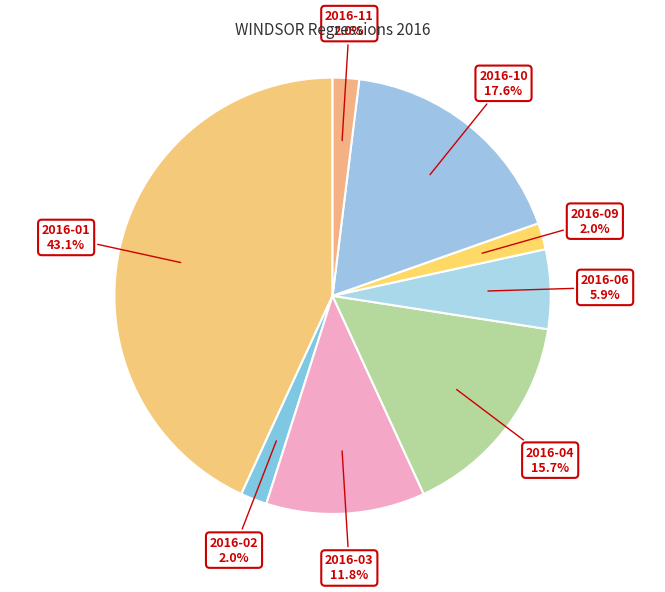

Which category has the biggest portion of the pie?

2016-01